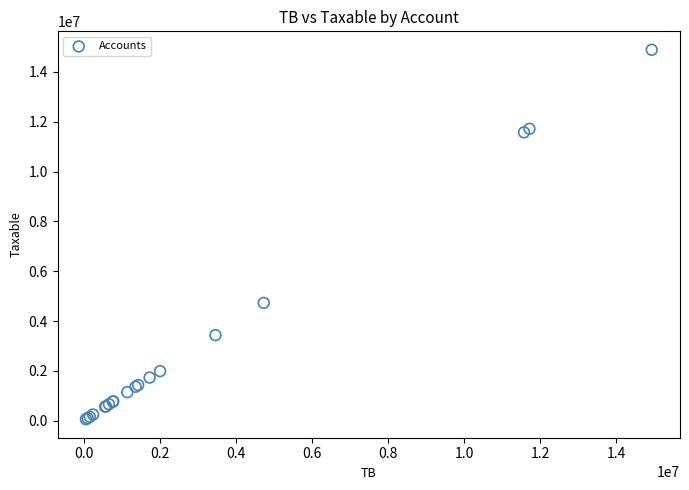

What Y value in the scatter plot is closest to 7474836?

4731146.9